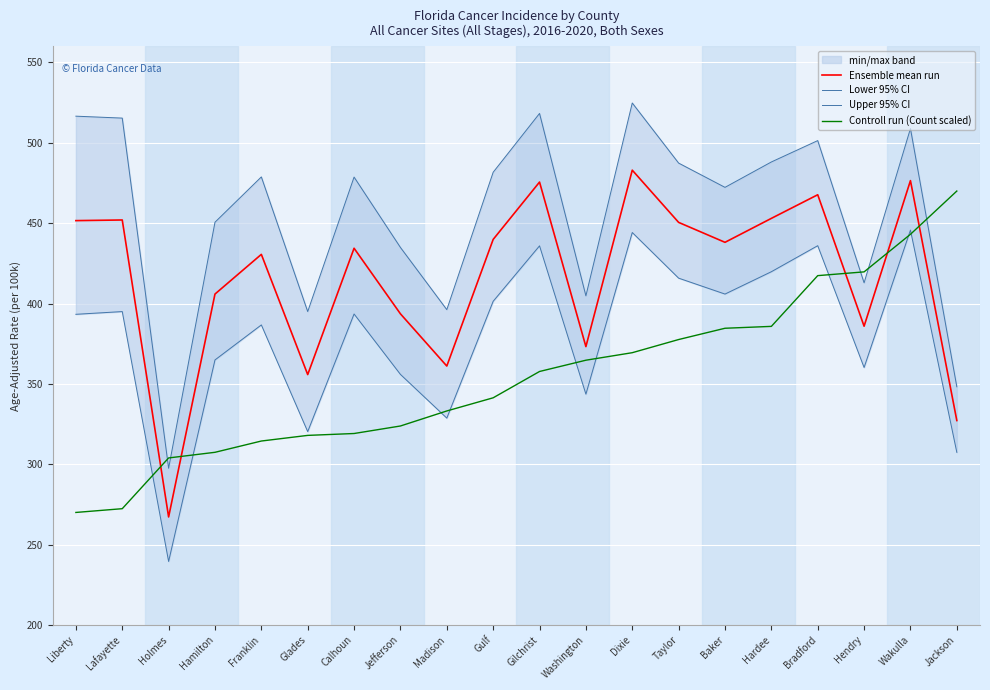

How many lines are shown in the chart?

4